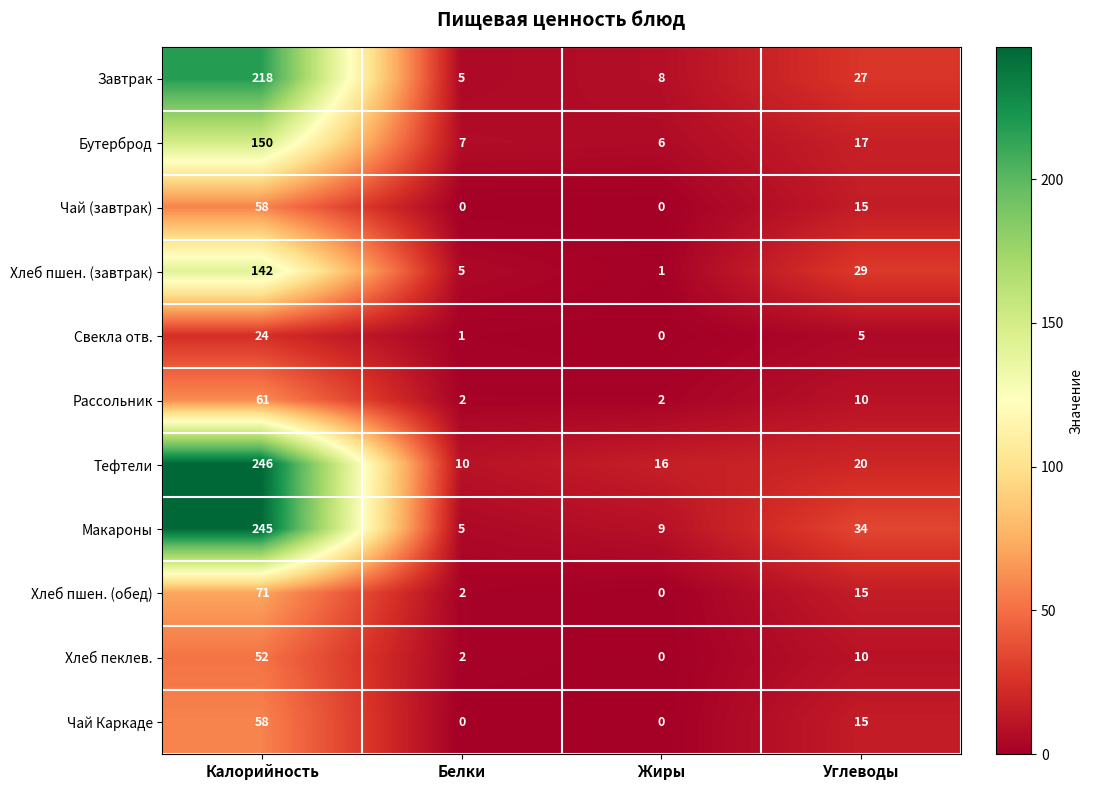

At how many categories does at least one series exceed 183?

1